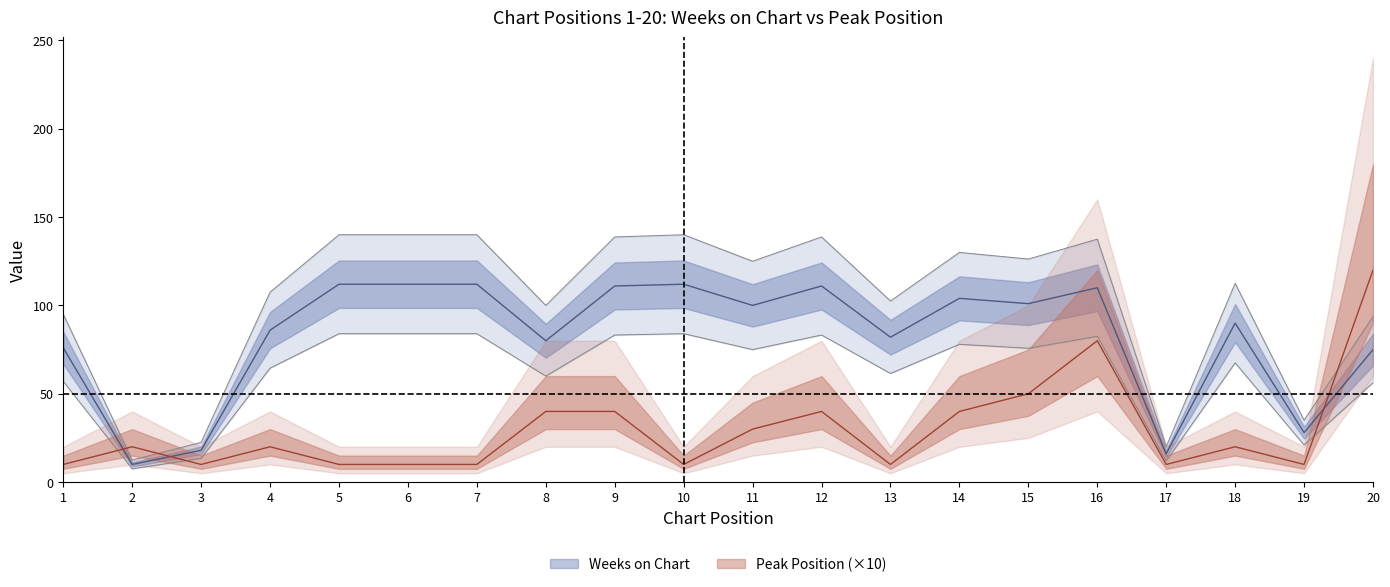

What is the sum of all Peak Position values?

590